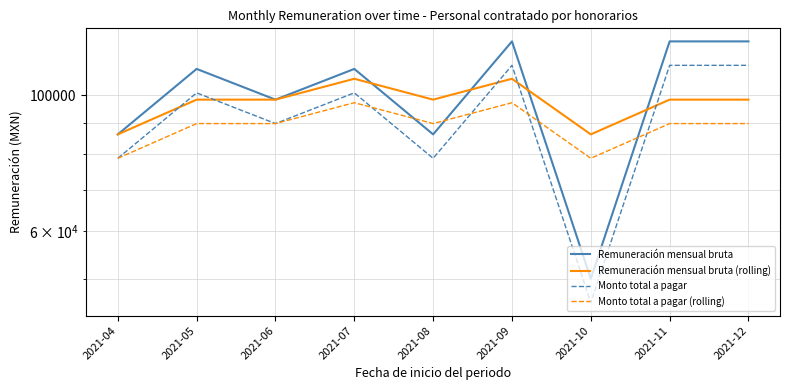

How many lines are shown in the chart?

4